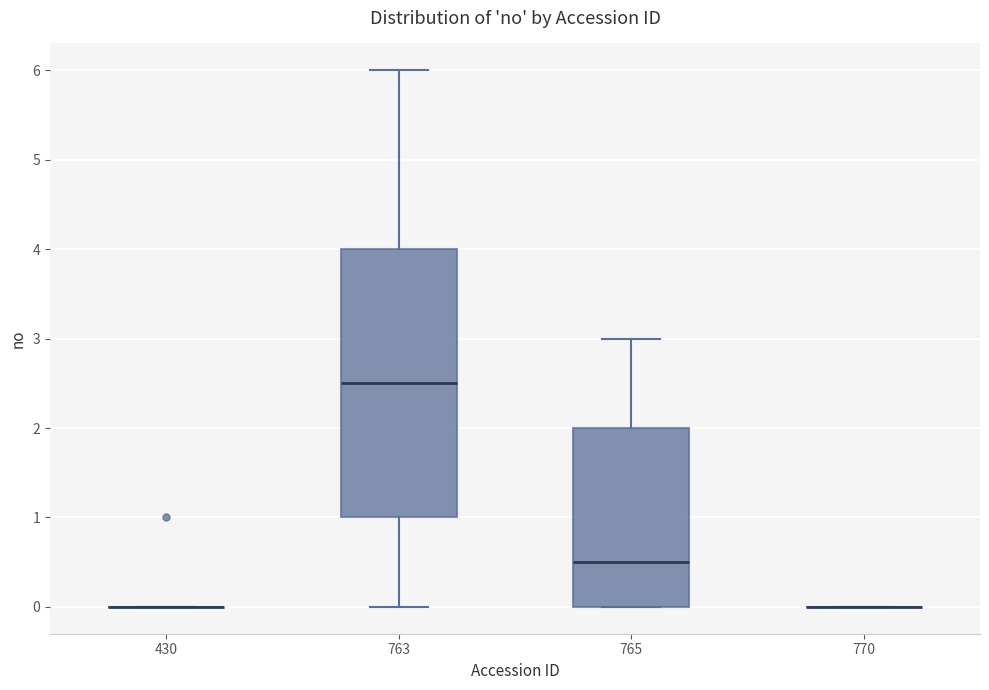

Reading left to right, read every box against the y-axis: the position of its median line, the range the box covers, and the ends of its whiskers. The values are not printed on the chart, so give them approximately, as read against the axis.

430: box collapsed to a line at 0.0, whiskers 0.0 to 0.0
763: median 2.5, box 1.0 to 4.0, whiskers 0.0 to 6.0
765: median 0.5, box 0.0 to 2.0, whiskers 0.0 to 3.0
770: box collapsed to a line at 0.0, whiskers 0.0 to 0.0